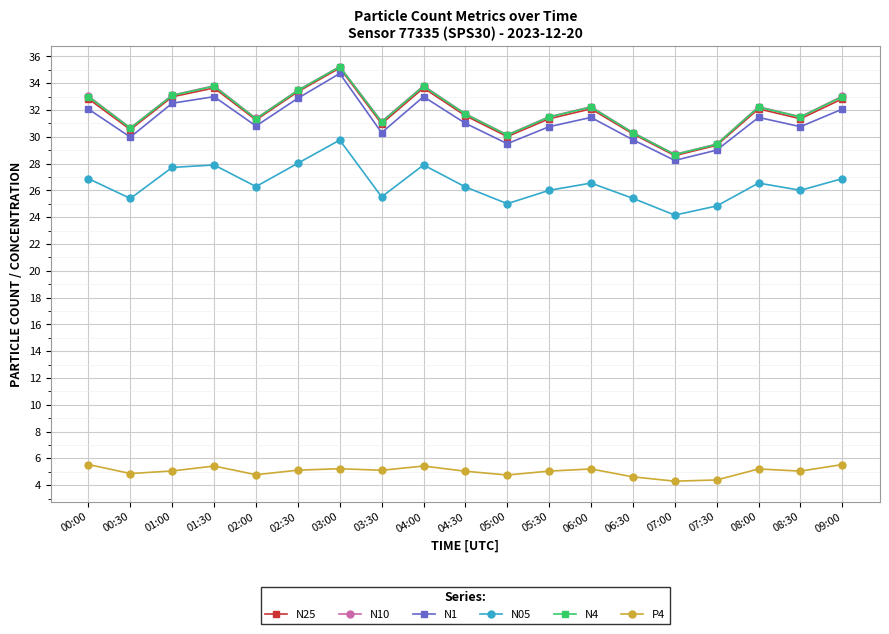

What position from the right is 03:00?

13